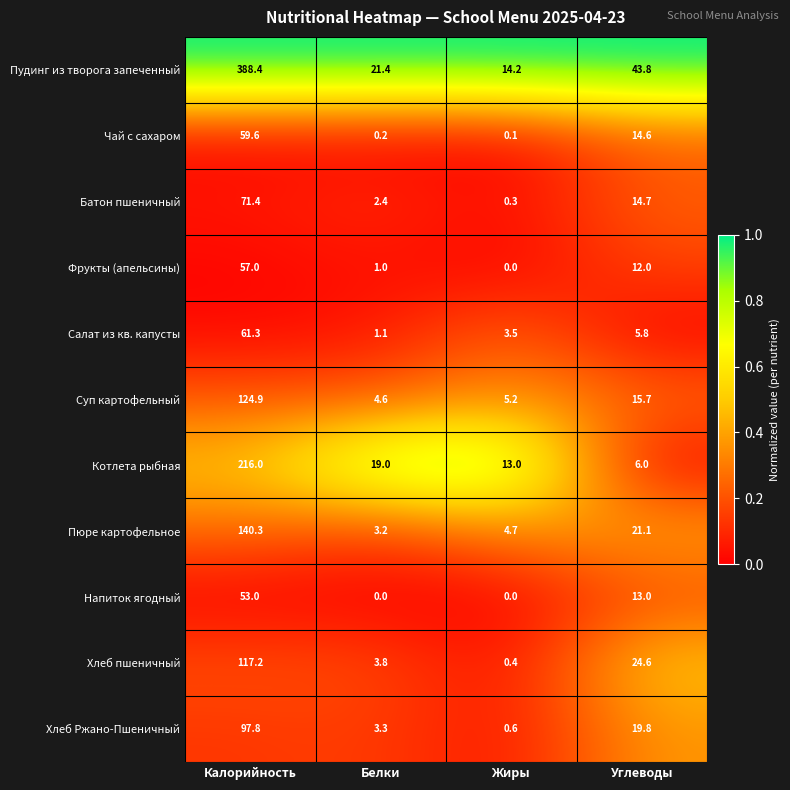

Which series has the largest total across all categories?

Пудинг из творога запеченный